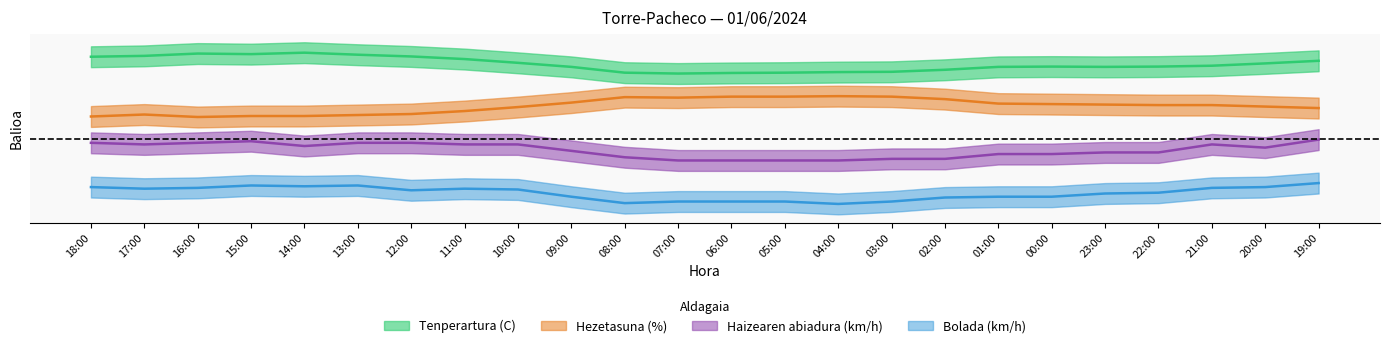

At how many categories does at least one series exceed 0?

24